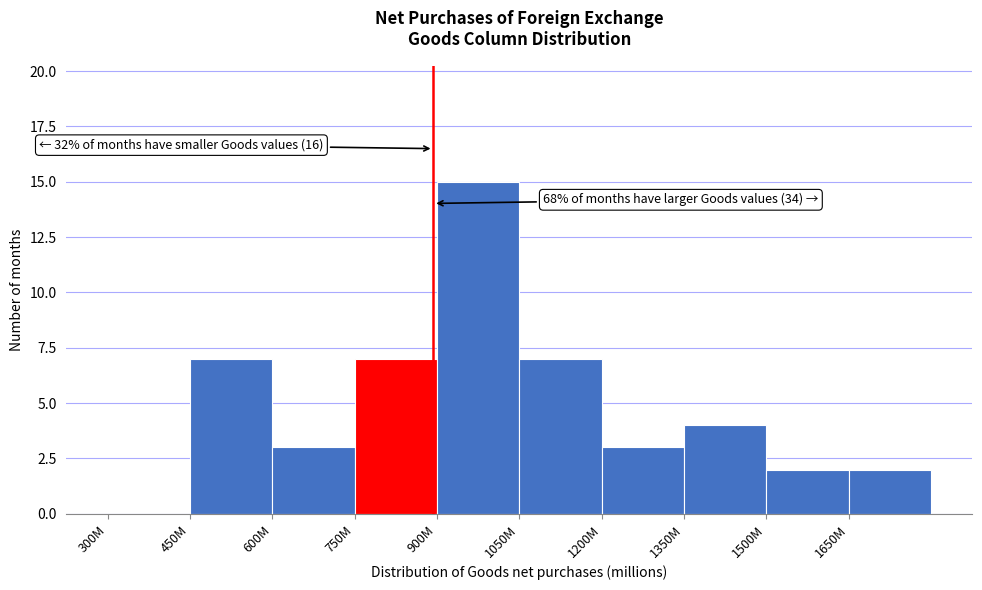

Reading right to left, list all the values displayed in this chart.

1650M=2	1500M=2	1350M=4	1200M=3	1050M=7	900M=15	750M=7	600M=3	450M=7	300M=0